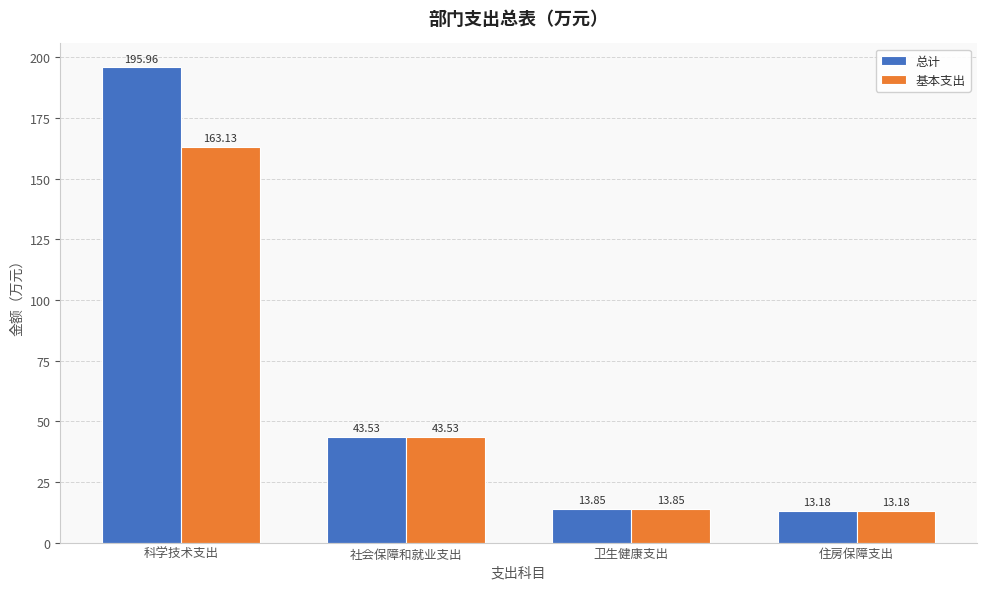

What is the sum of the 基本支出 values at 科学技术支出 and 社会保障和就业支出?

206.7